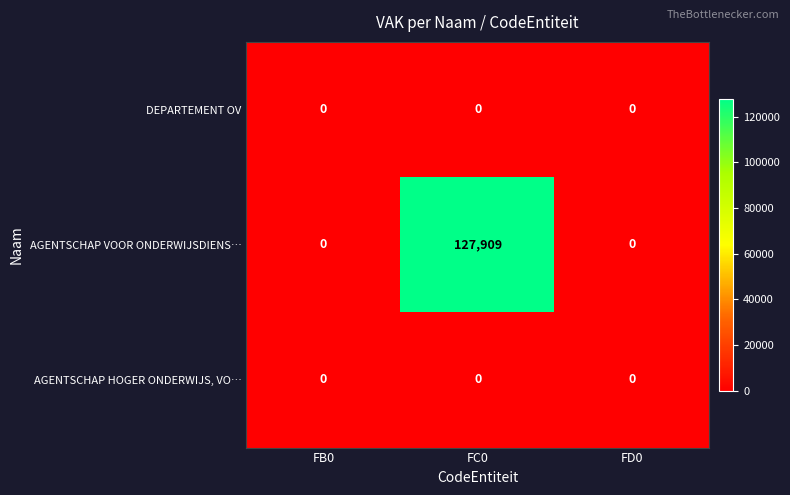

Which series has the largest range (max minus min)?

AGENTSCHAP VOOR ONDERWIJSDIENS…